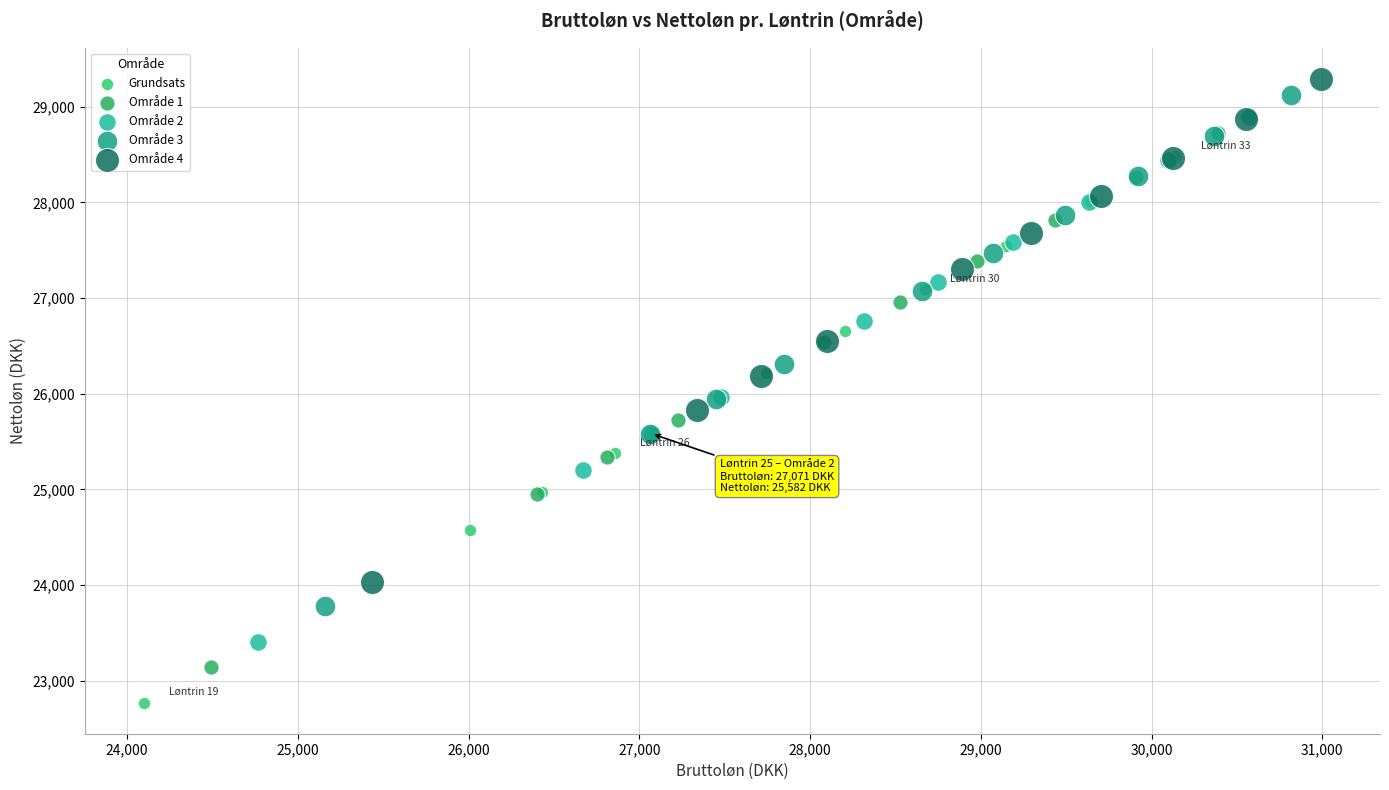

Which series contains the lowest Y value?

Grundsats